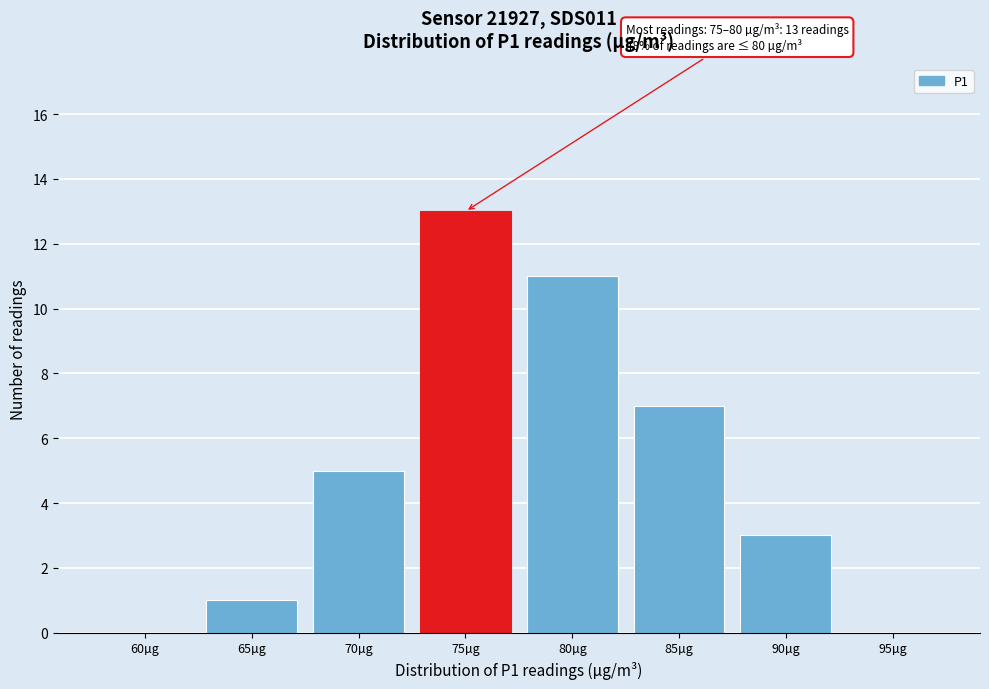

Reading left to right, list all the values displayed in this chart.

60µg=0	65µg=1	70µg=5	75µg=13	80µg=11	85µg=7	90µg=3	95µg=0